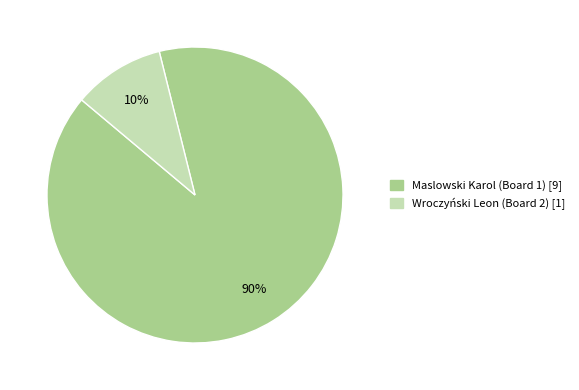

To the nearest percent, what is the average slice percentage?

50%